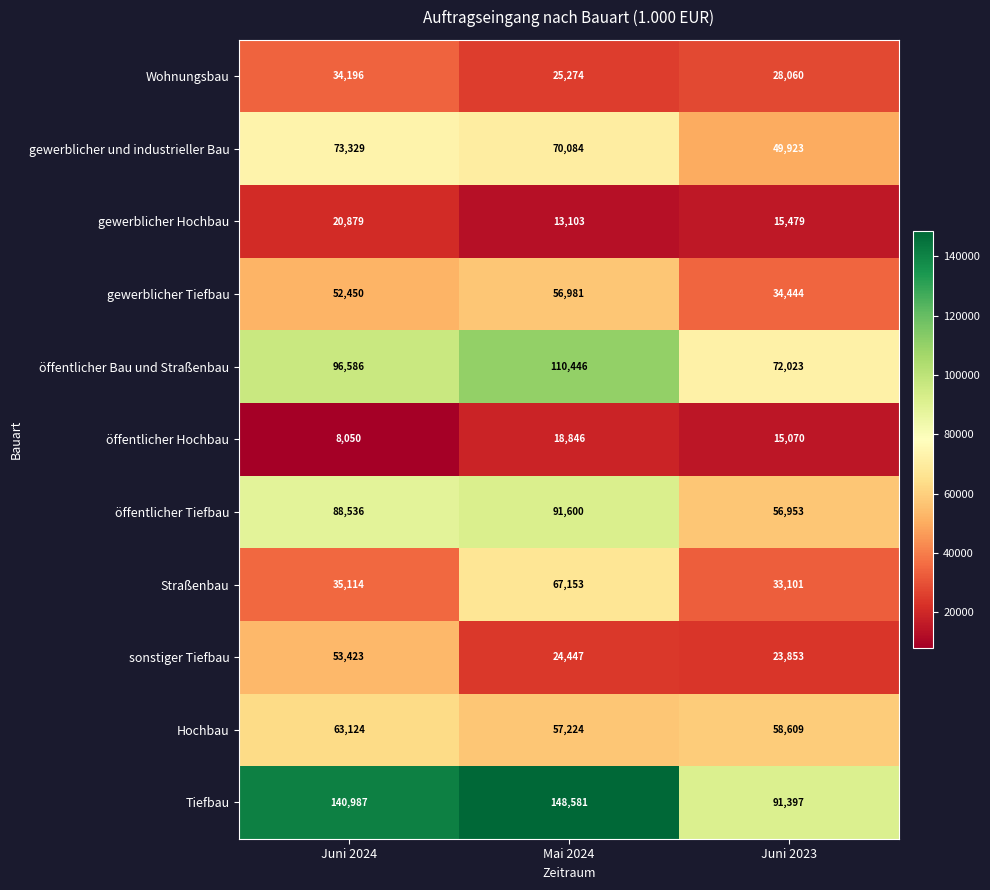

What is the sum of the Straßenbau values at Juni 2024 and Mai 2024?

102267